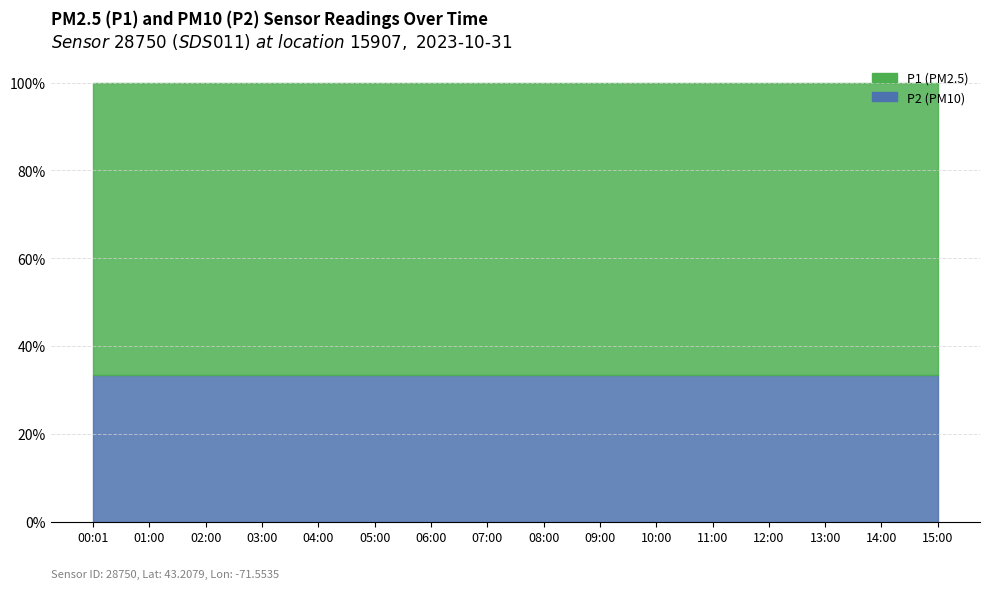

What is the sum of the P1 values at 08:00 and 13:00?

3999.8